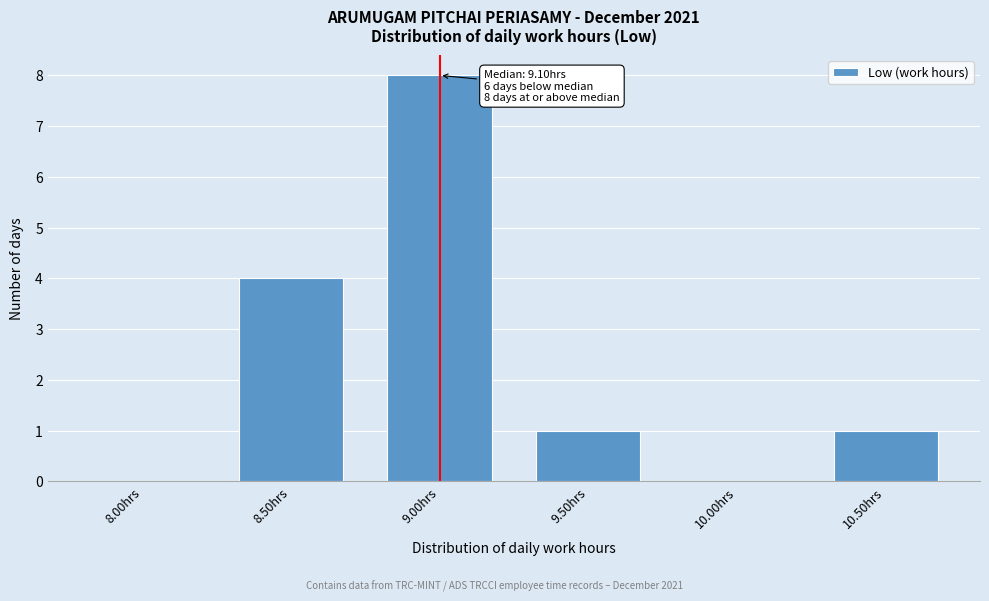

Reading left to right, extract all data points from this chart.

8.00hrs=0	8.50hrs=4	9.00hrs=8	9.50hrs=1	10.00hrs=0	10.50hrs=1